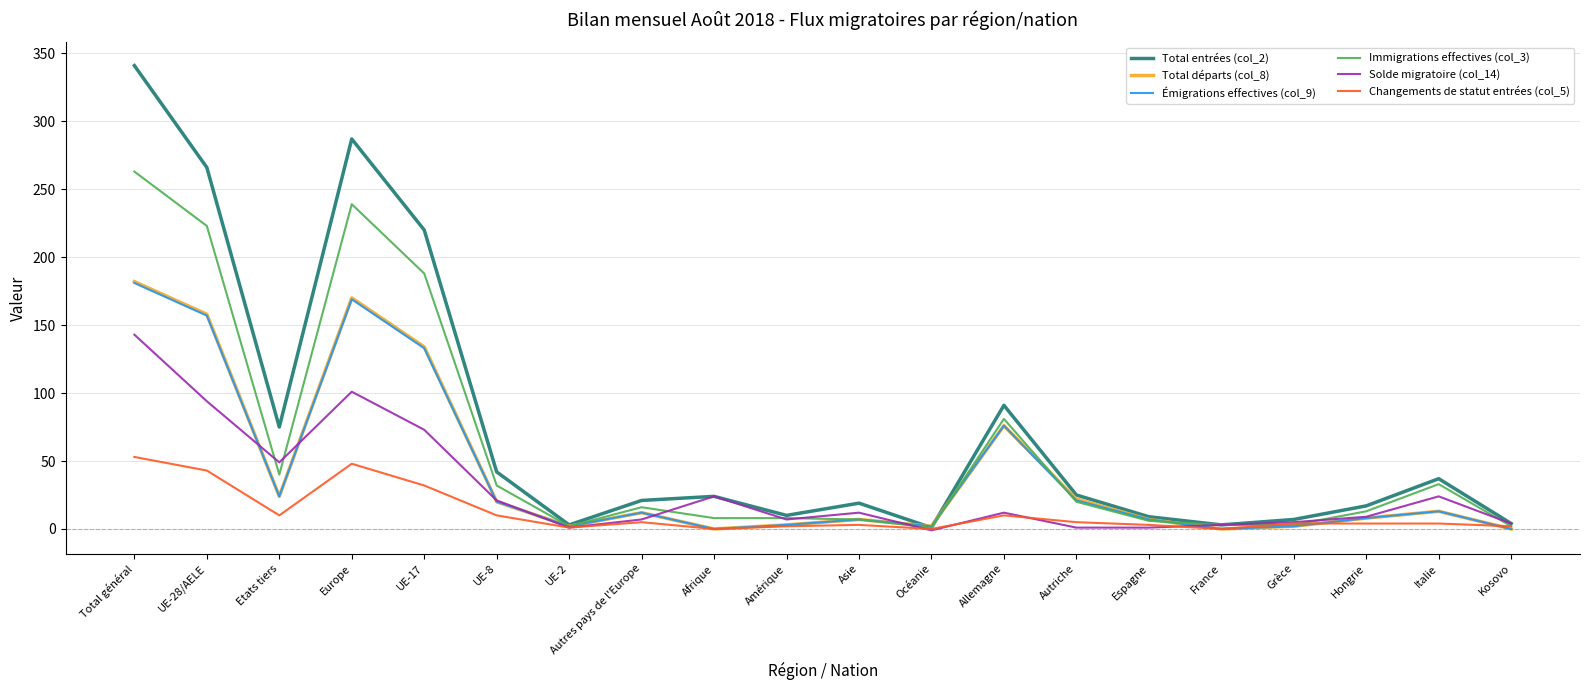

Which series has the largest range (max minus min)?

Total entrées (col_2)